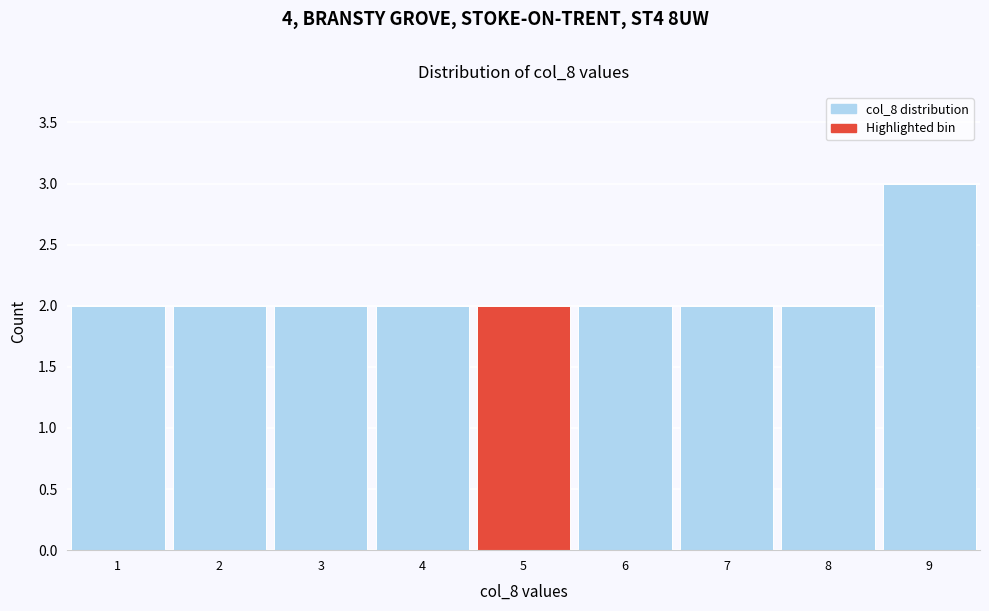

Reading left to right, list every bar in this chart as the range it spans on the x-axis followed by its height. The values are not printed on the chart, so give them approximately, as read against the axis.

0.5 to 1.5: 2
1.5 to 2.5: 2
2.5 to 3.5: 2
3.5 to 4.5: 2
4.5 to 5.5: 2
5.5 to 6.5: 2
6.5 to 7.5: 2
7.5 to 8.5: 2
8.5 to 9.5: 3